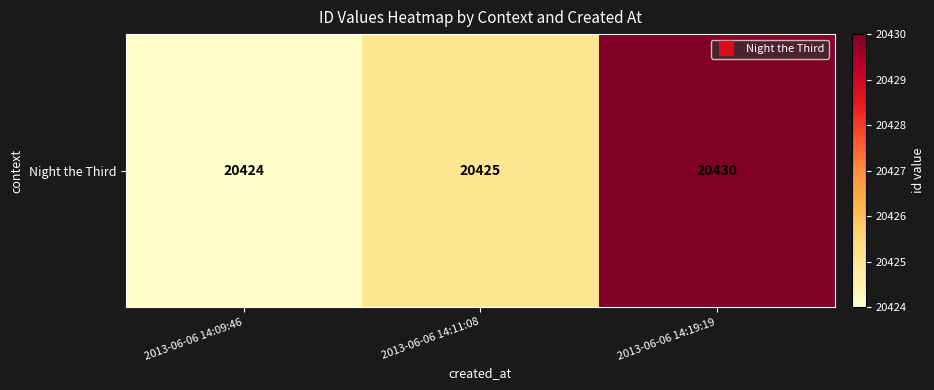

Which category has the highest value across all series?

2013-06-06 14:19:19